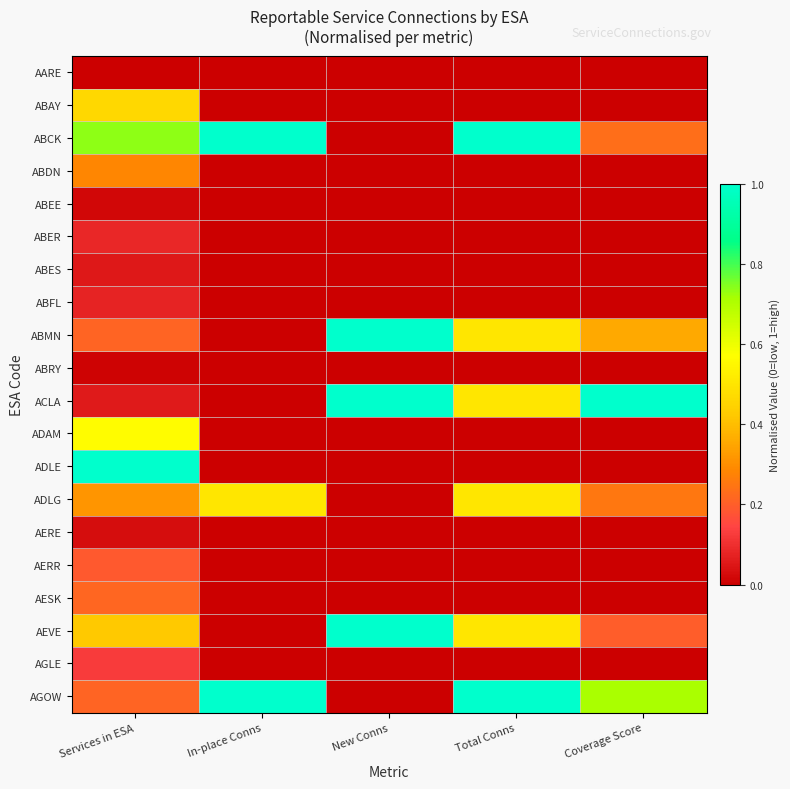

What is the spread (max minus min) of values at Coverage Score?

1.0